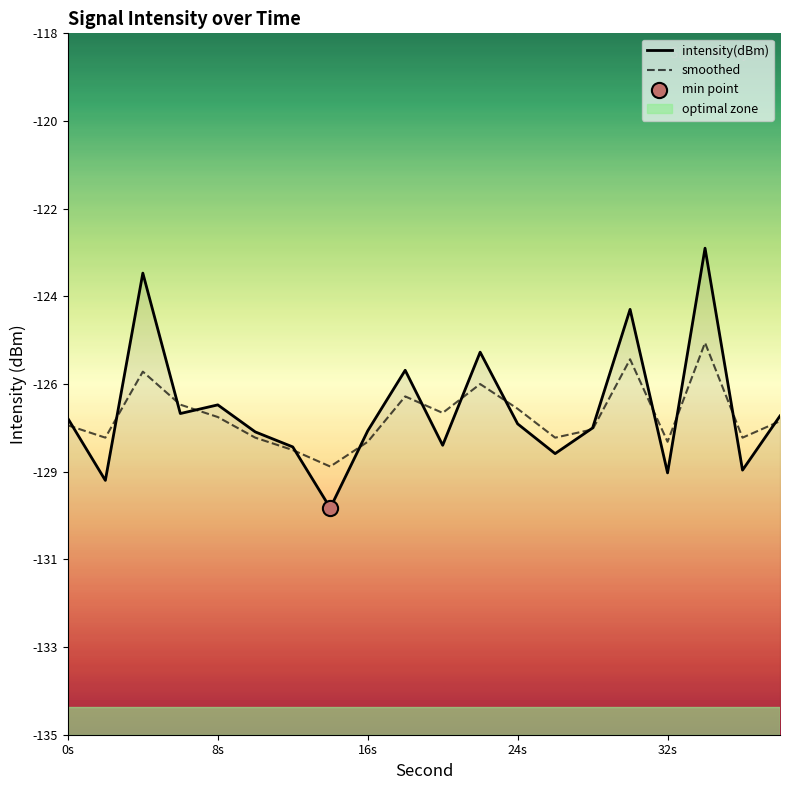

Which series reaches the maximum Y coordinate?

intensity(dBm)